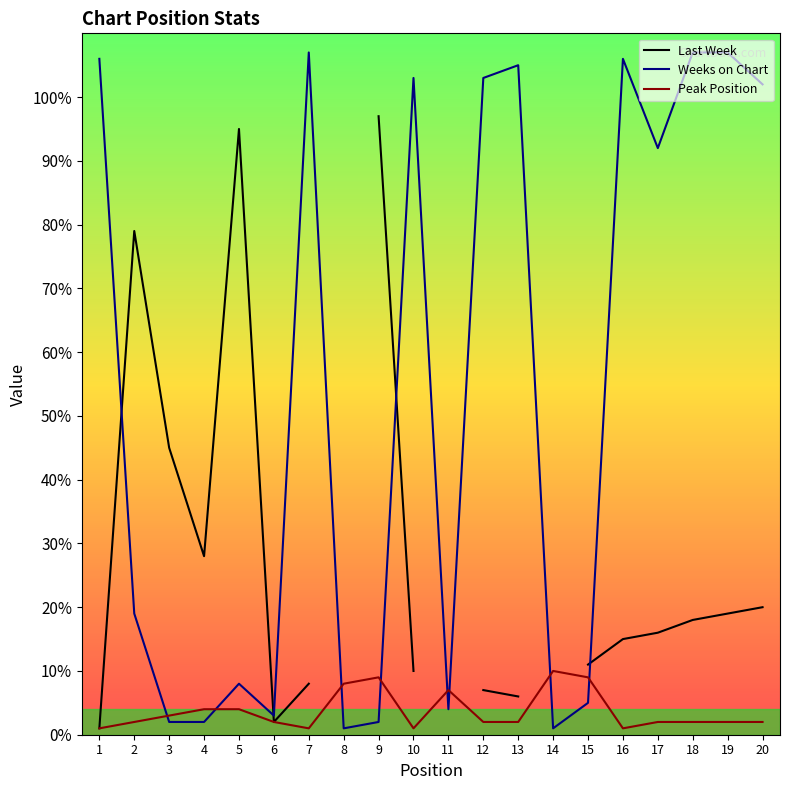

Which has a higher value, 6 or 3?

6